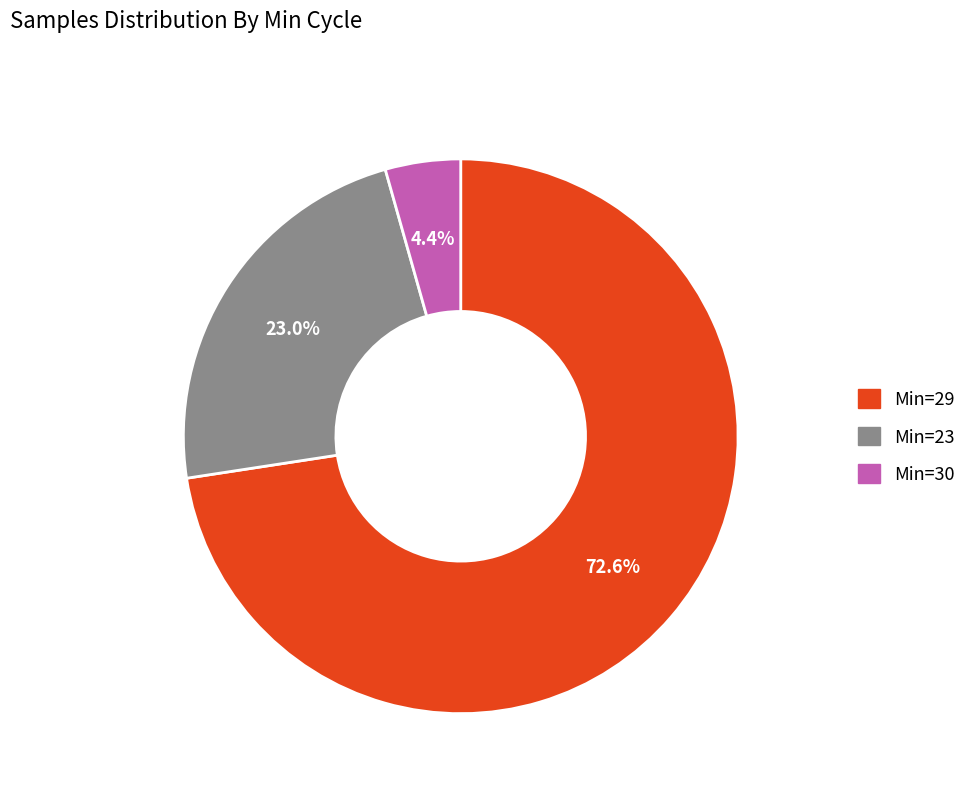

How many slices are in this pie chart?

3